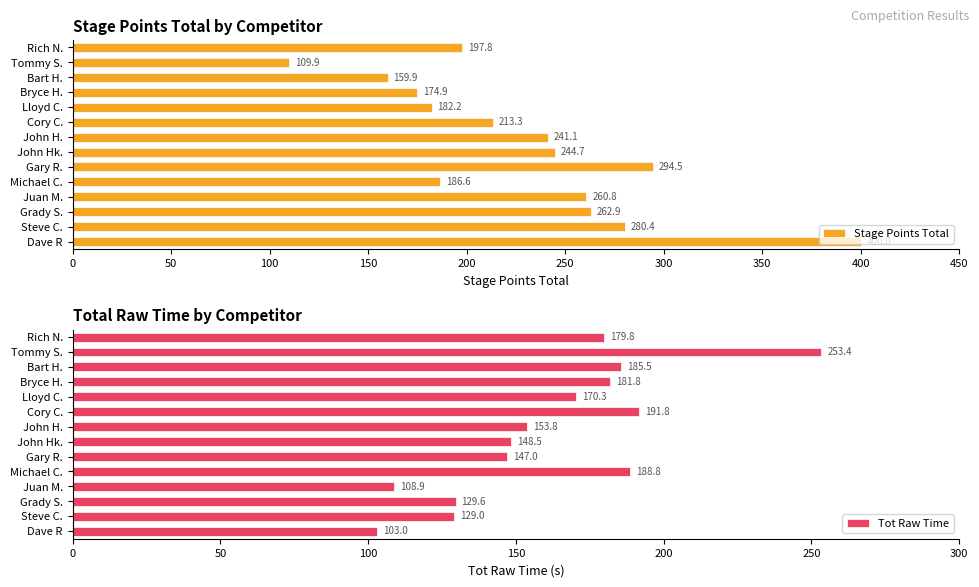

The Stage Points Total series shows 414.4 at Juan M.. True or false?

False